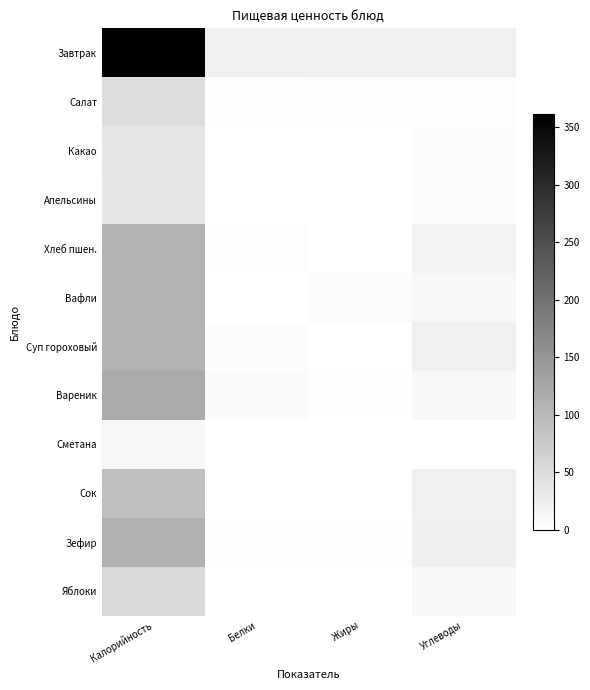

Rank the series by their maximum value, from highest to lowest.

Завтрак, Вареник, Зефир, Суп гороховый, Вафли, Хлеб пшен., Сок, Яблоки, Салат, Какао, Апельсины, Сметана